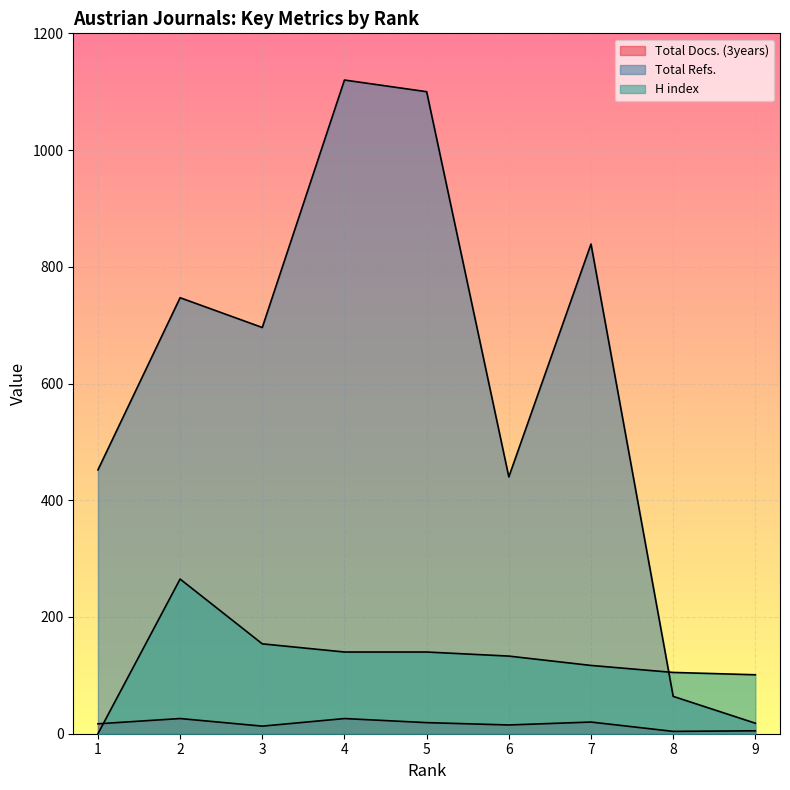

What is the maximum value for Total Refs.?

1120